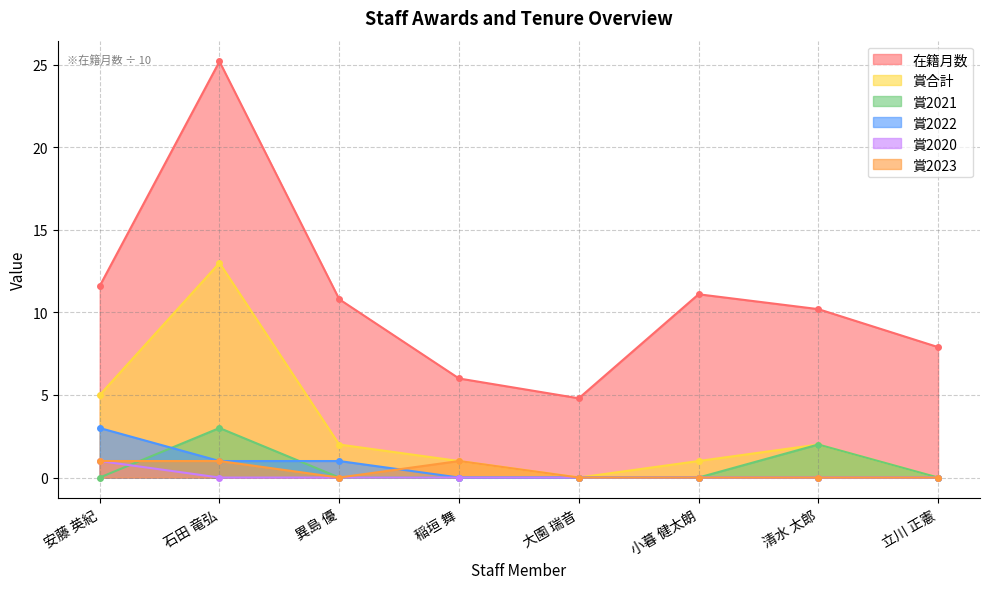

At which category does the chart reach its peak across all series?

石田 竜弘